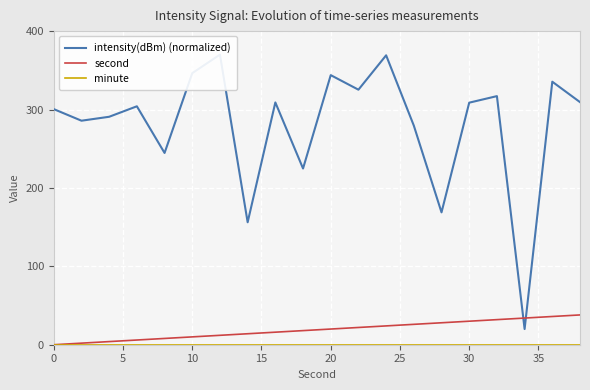

Which series has the largest total across all categories?

intensity(dBm) (normalized)